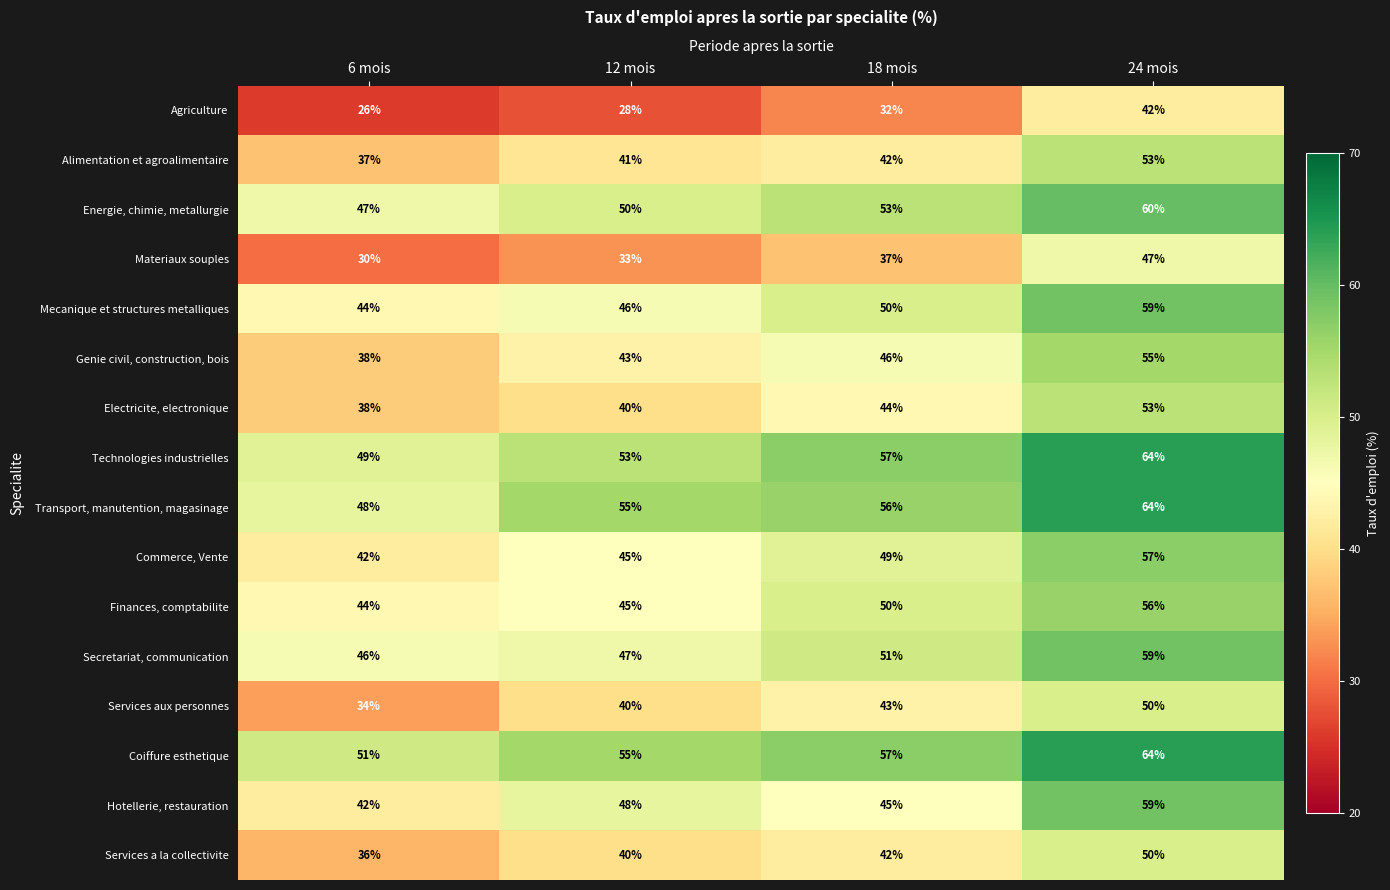

What is the maximum value shown in the chart?

64